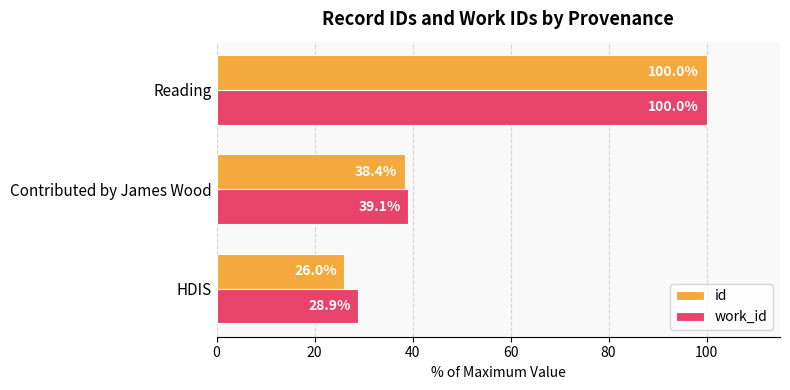

Is the value of id at HDIS greater than the value of work_id at Contributed by James Wood?

No